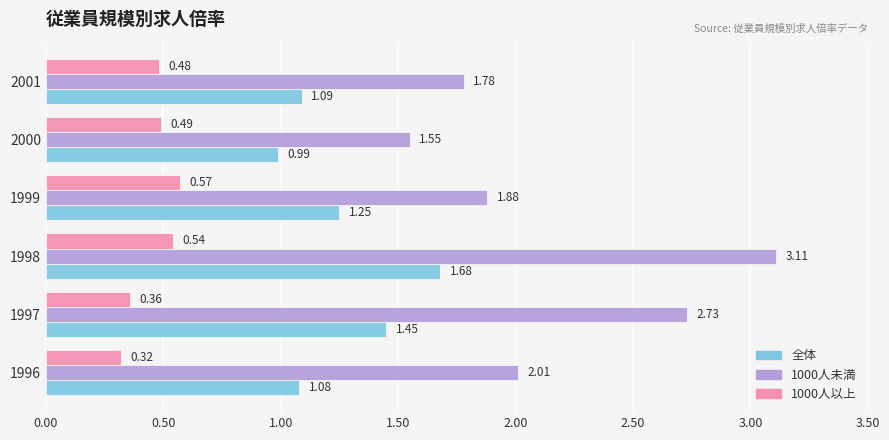

At which label does 1000人未満 reach its peak?

1998